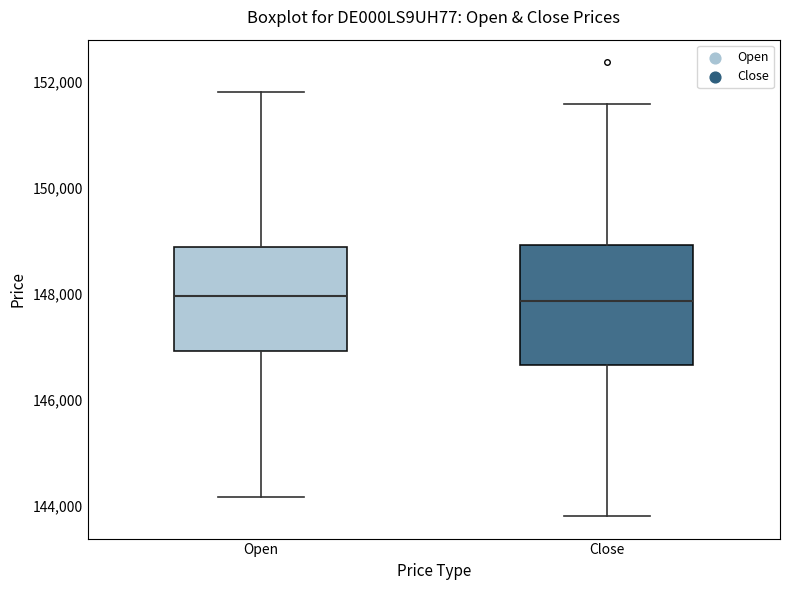

Where does the upper whisker of the box for Close end on the y-axis? The values are not printed on the chart, so give them approximately, as read against the axis.

151600